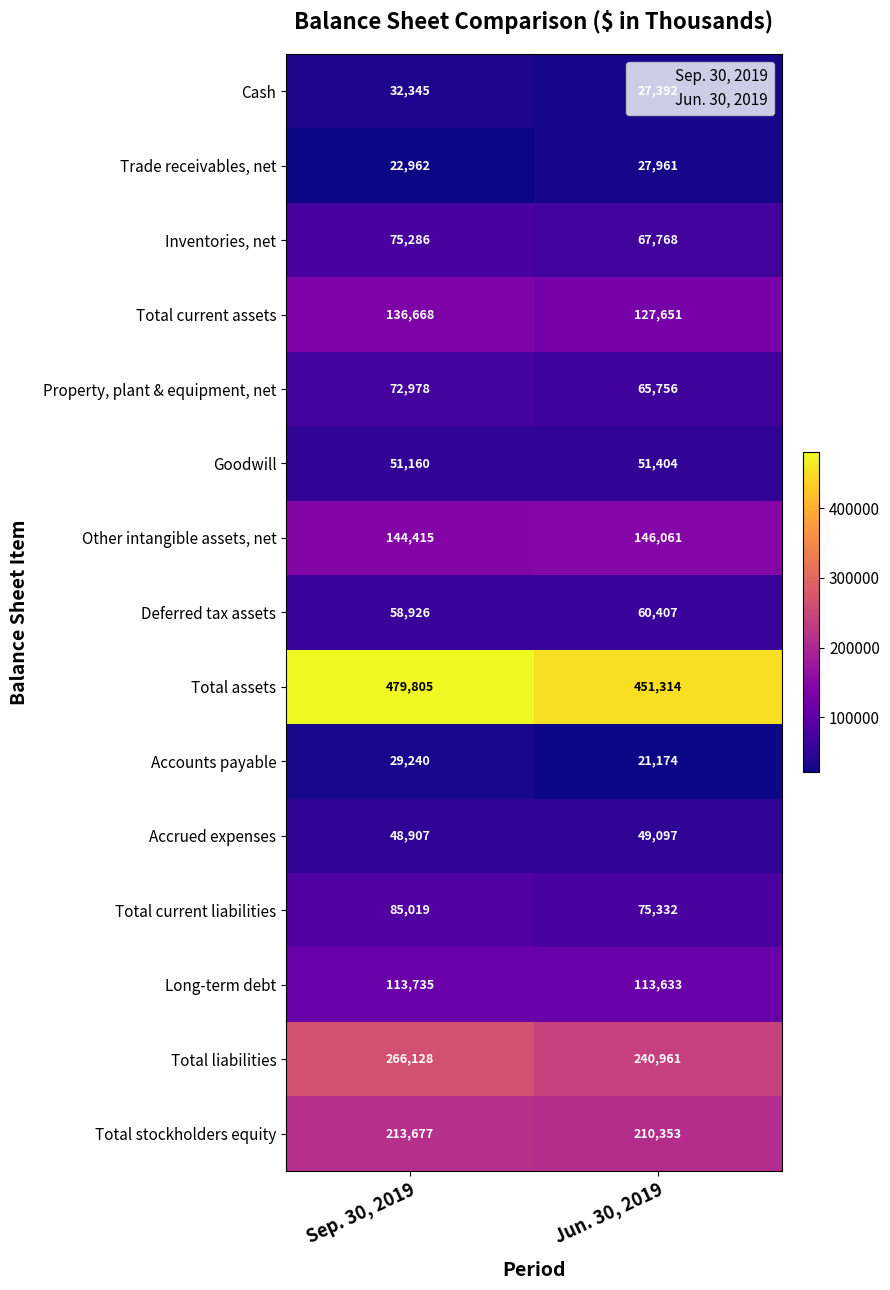

At Jun. 30, 2019, list the series in order from largest to smallest.

Total assets, Total liabilities, Total stockholders equity, Other intangible assets, net, Total current assets, Long-term debt, Total current liabilities, Inventories, net, Property, plant & equipment, net, Deferred tax assets, Goodwill, Accrued expenses, Trade receivables, net, Cash, Accounts payable